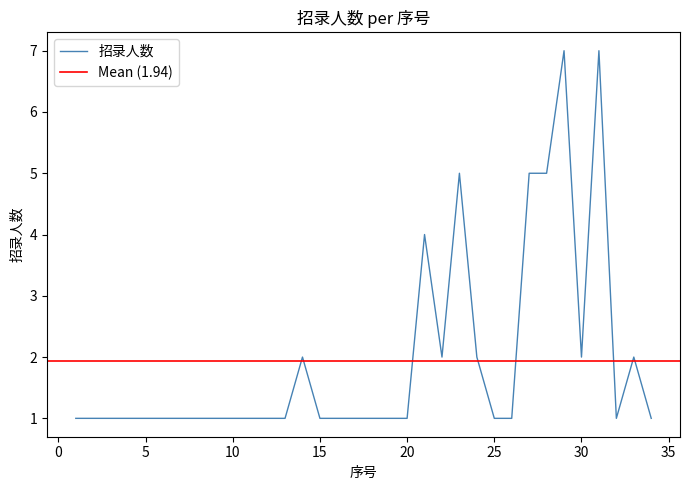

What is the difference between the maximum and minimum values?

6